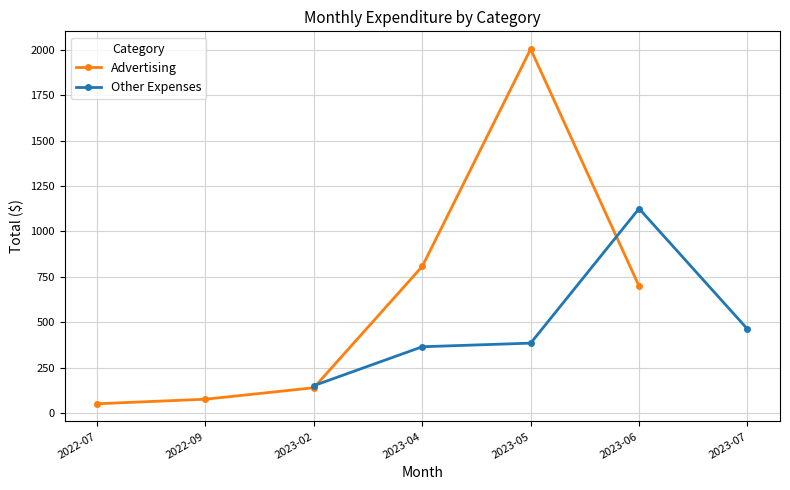

What is the approximate value of Other Expenses at 2023-04?

365.6